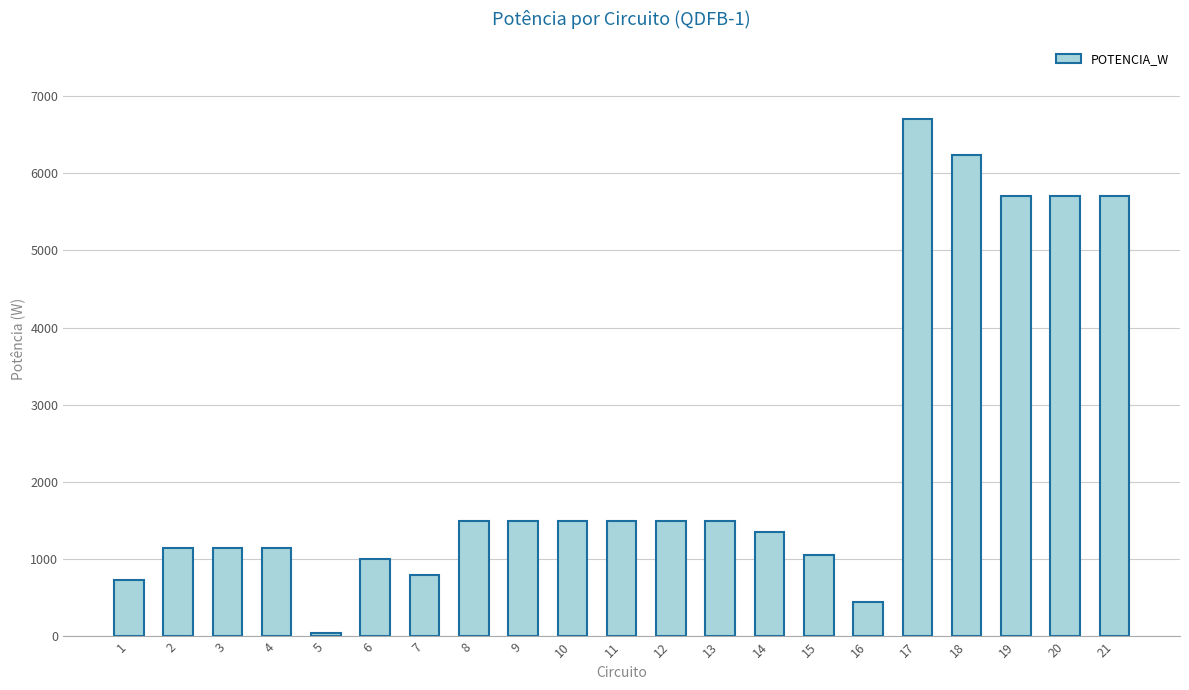

Is it true that the value at 11 is 1500?

True